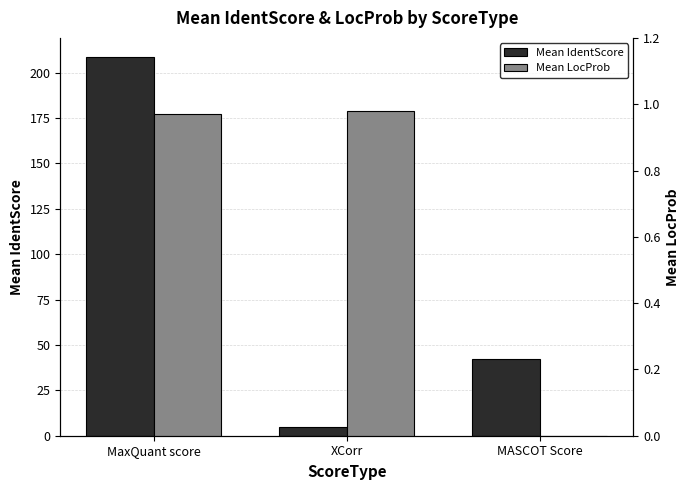

Which series changed the most between XCorr and MASCOT Score?

Mean IdentScore